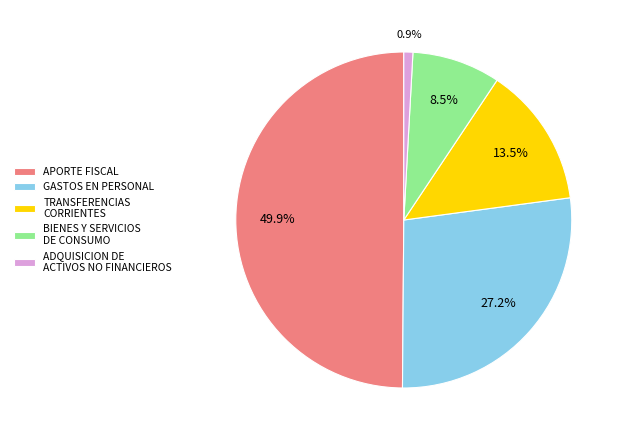

Does BIENES Y SERVICIOS DE CONSUMO represent more than half of the total?

No